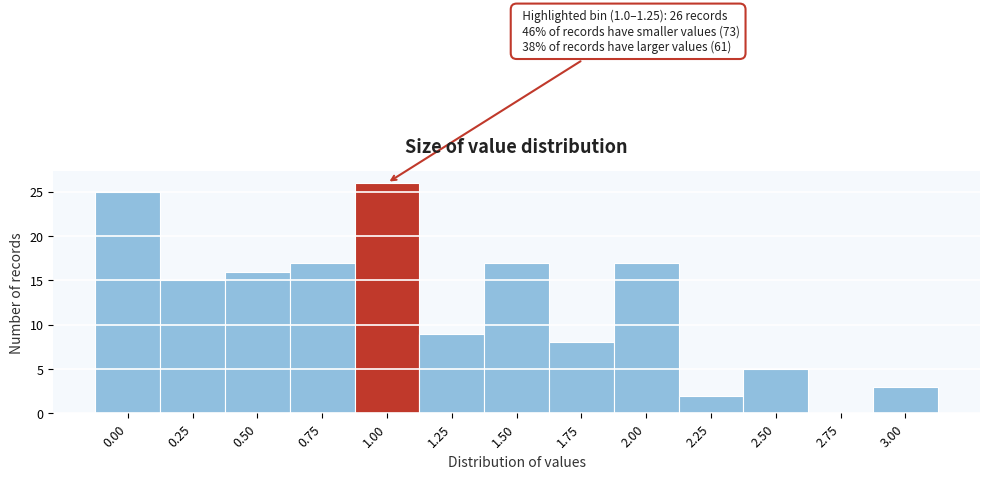

Reading right to left, extract all data points from this chart.

3.00=3	2.75=0	2.50=5	2.25=2	2.00=17	1.75=8	1.50=17	1.25=9	1.00=26	0.75=17	0.50=16	0.25=15	0.00=25